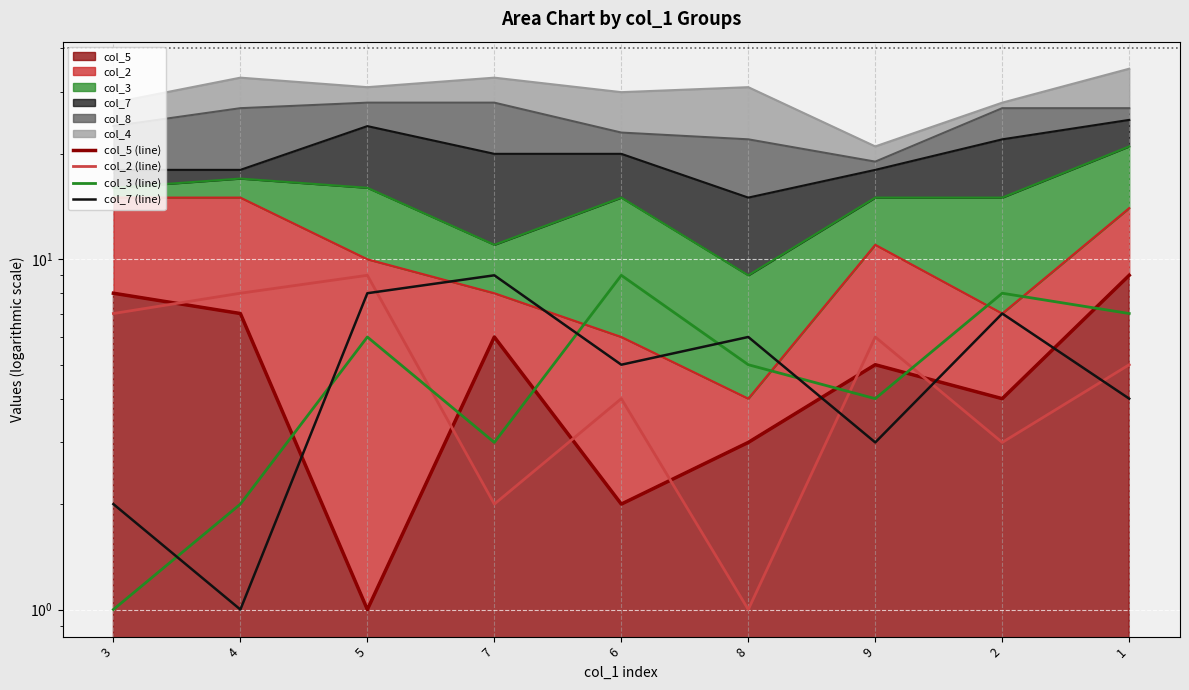

Rank the series at 5 from lowest to highest value.

col_5 (line), col_3 (line), col_7 (line), col_2 (line)